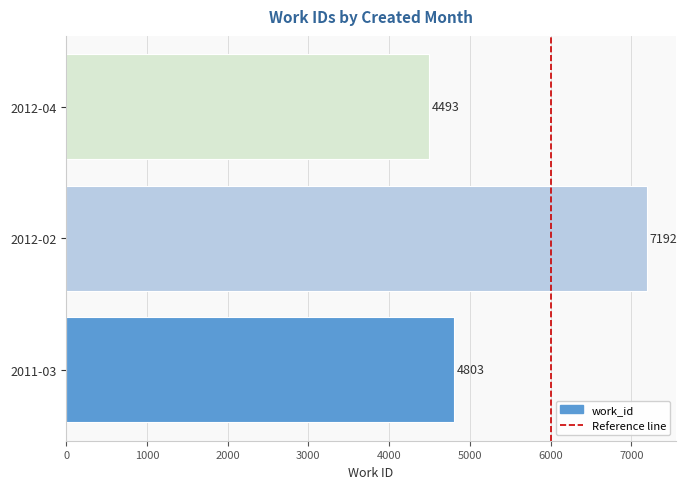

At which category does the chart reach its minimum across all series?

2012-04